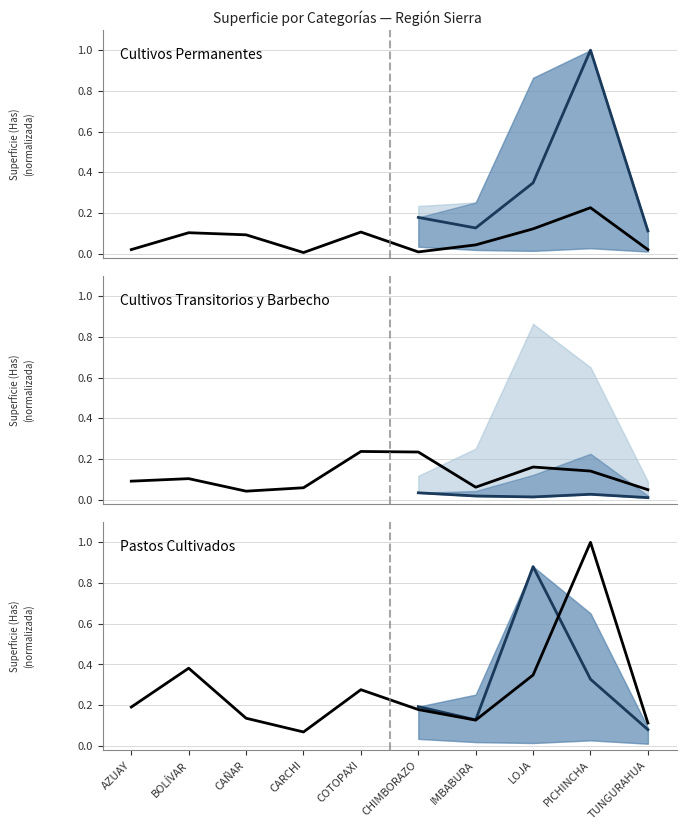

Is this an area chart (filled region under the line)?

No